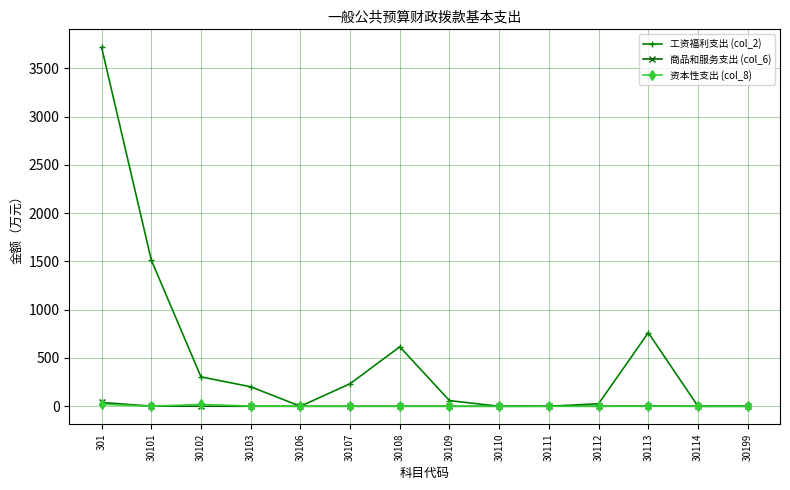

What is the value of the 工资福利支出 (col_2) point at the 3rd from the left?

304.3